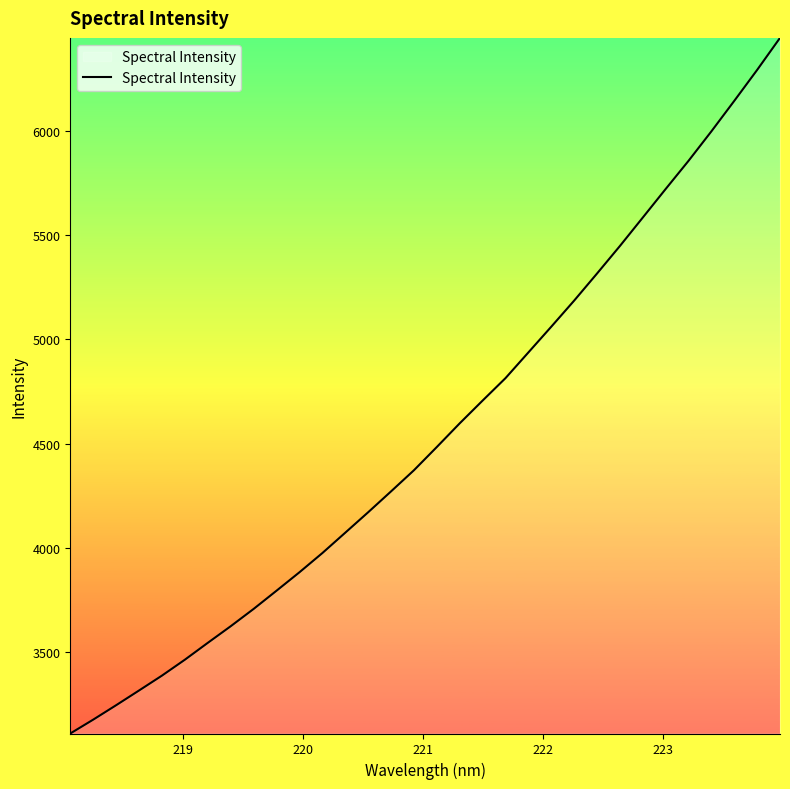

What is the smallest value displayed?

3107.6